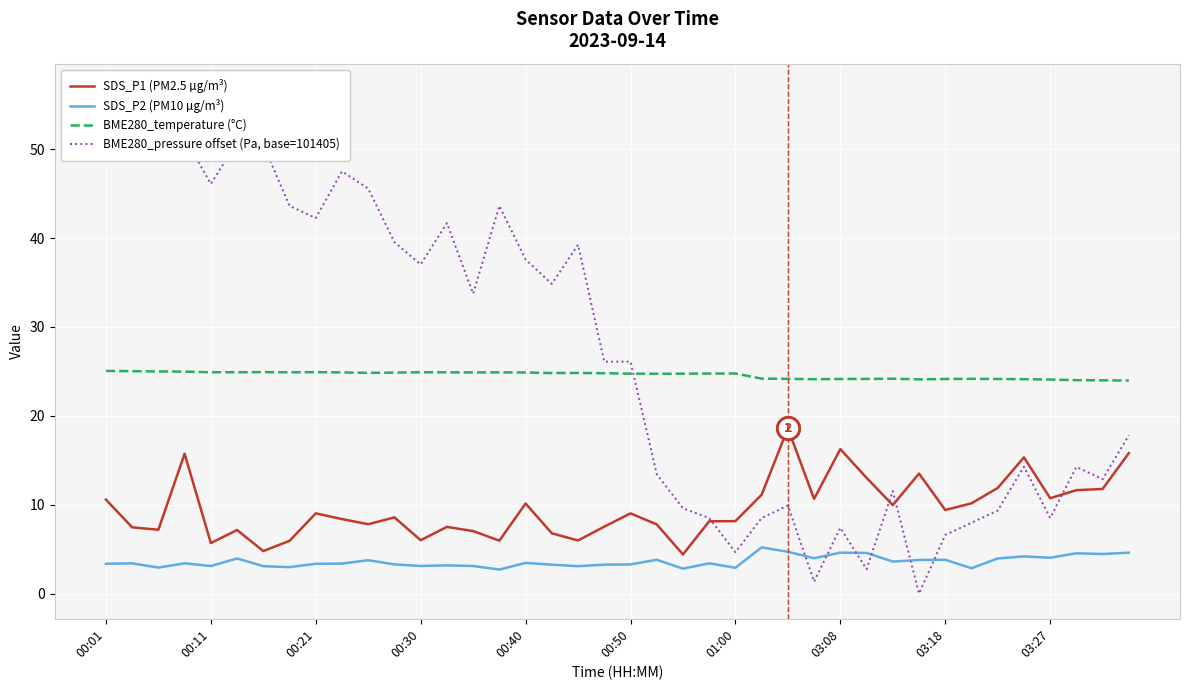

How many lines are shown in the chart?

4